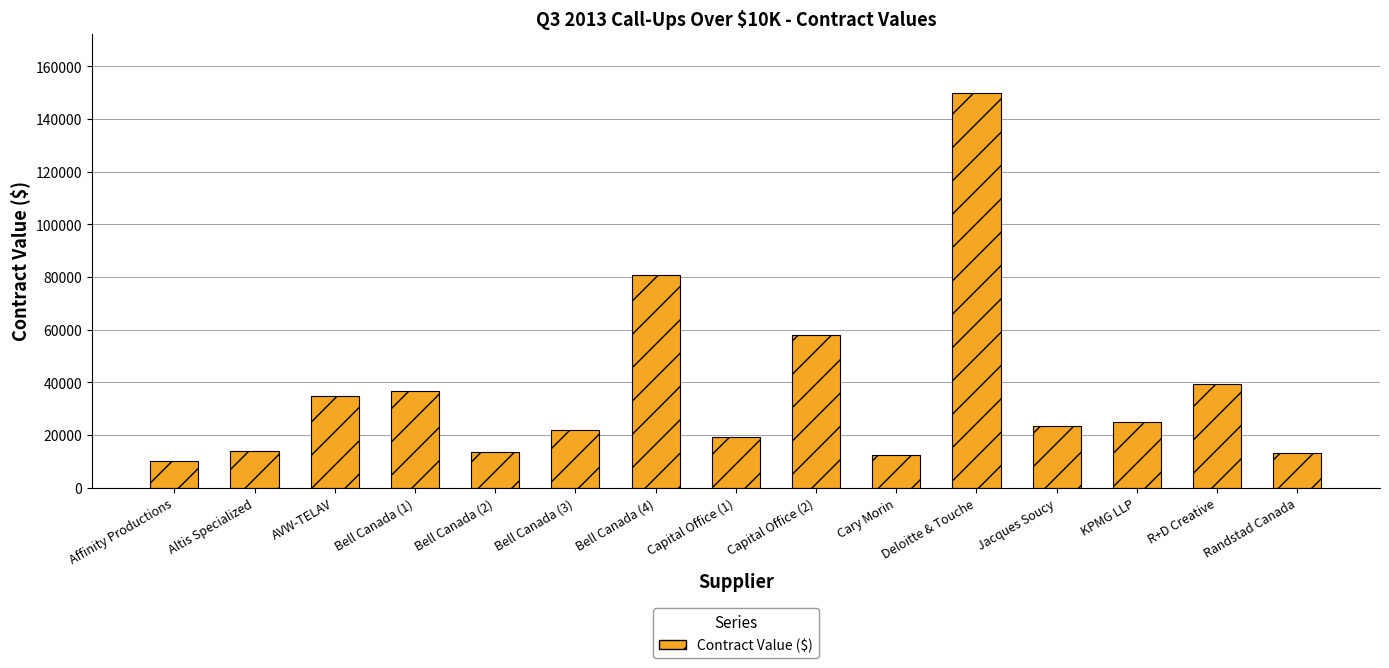

What is the difference between the maximum and minimum values?

139717.0